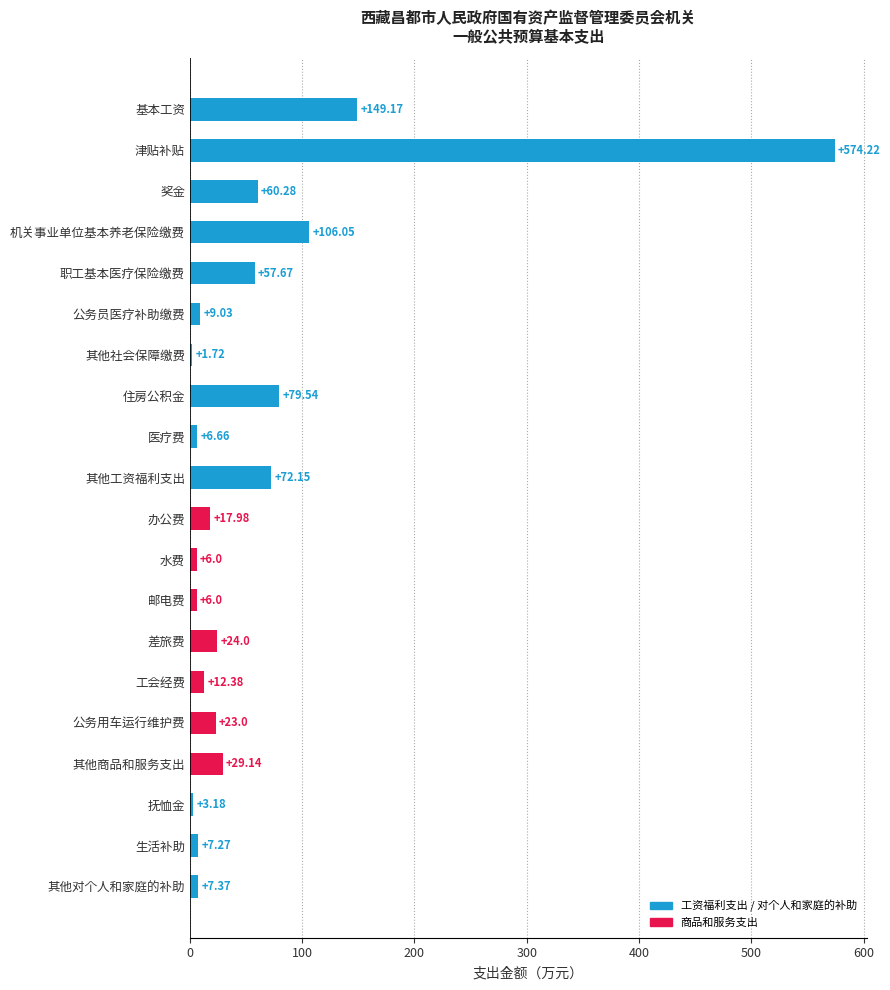

What is the sum of the values at 水费 and 其他社会保障缴费?

7.7